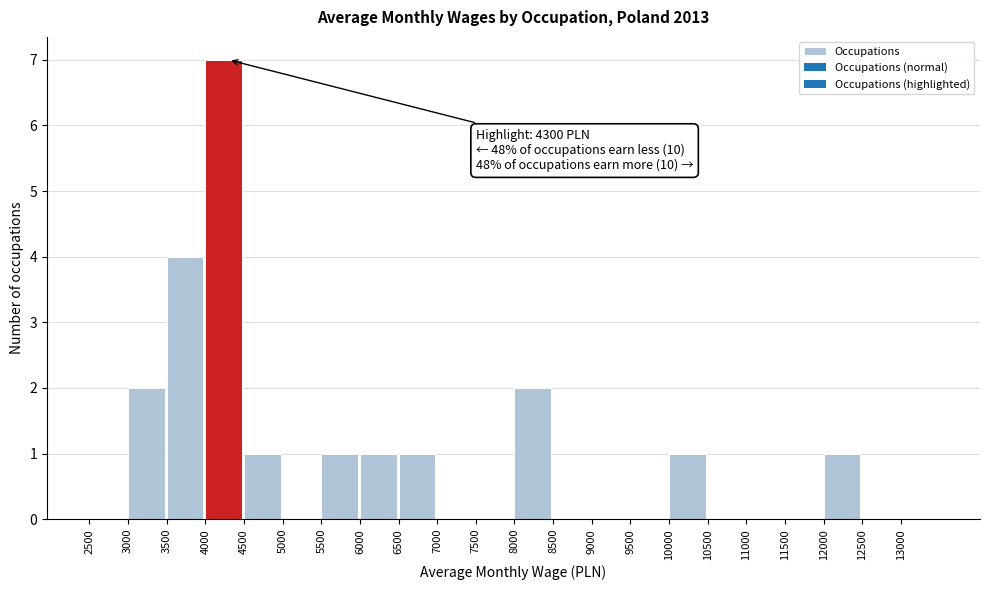

Over which range of the x-axis is the bar tallest?

4000 to 4500